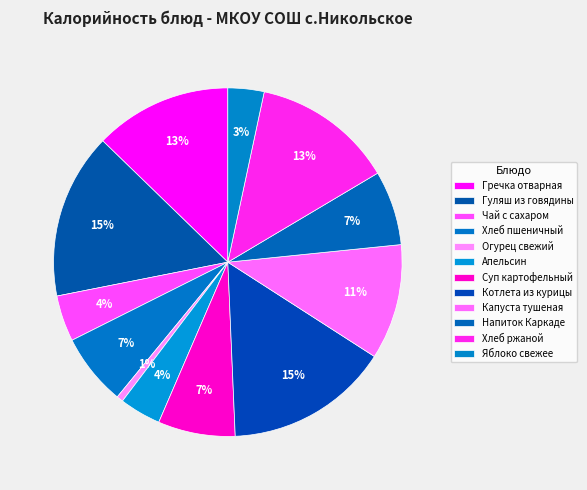

What is the ratio of the value at Суп картофельный to the value at Котлета из курицы?

0.5